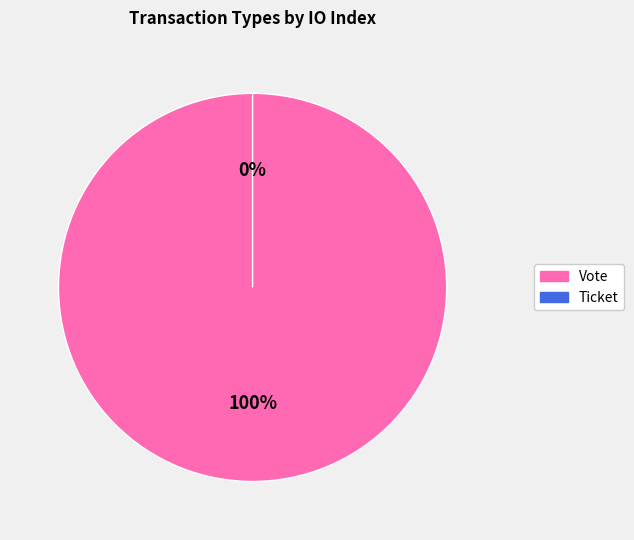

To the nearest percent, what portion does Vote represent?

100%